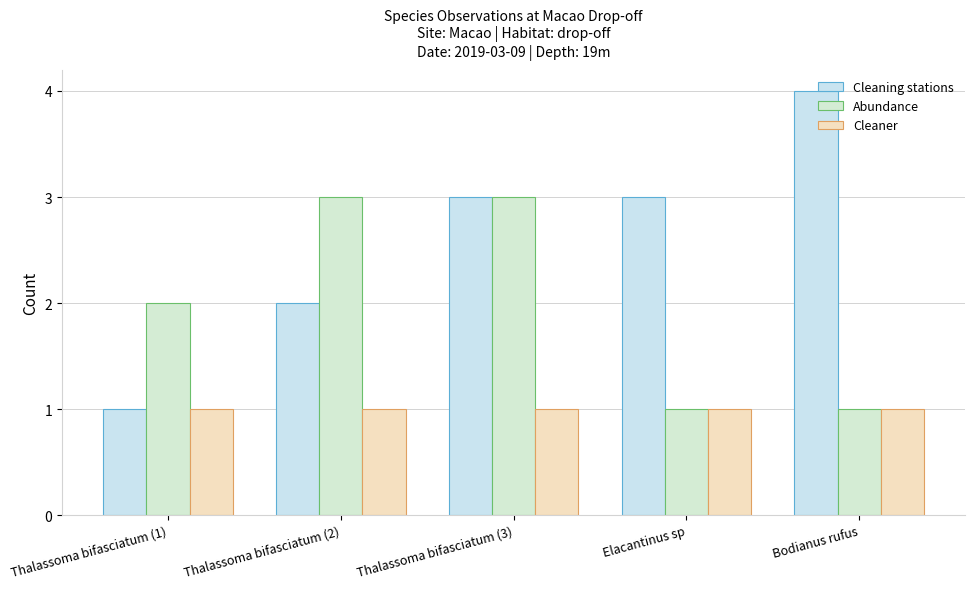

Reading right to left, extract all data points from this chart.

Cleaning stations: Bodianus rufus=4	Elacantinus sp=3	Thalassoma bifasciatum (3)=3	Thalassoma bifasciatum (2)=2	Thalassoma bifasciatum (1)=1
Abundance: Bodianus rufus=1	Elacantinus sp=1	Thalassoma bifasciatum (3)=3	Thalassoma bifasciatum (2)=3	Thalassoma bifasciatum (1)=2
Cleaner: Bodianus rufus=1	Elacantinus sp=1	Thalassoma bifasciatum (3)=1	Thalassoma bifasciatum (2)=1	Thalassoma bifasciatum (1)=1